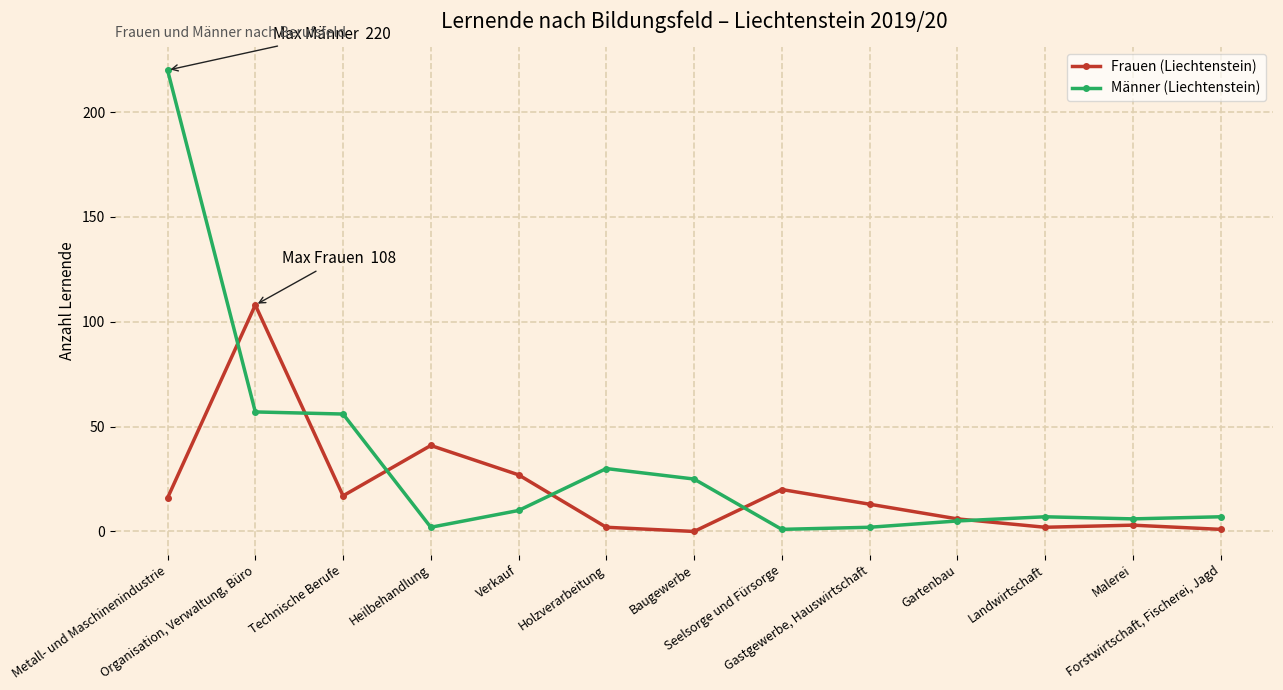

At which category is the sum across all series the highest?

Metall- und Maschinenindustrie